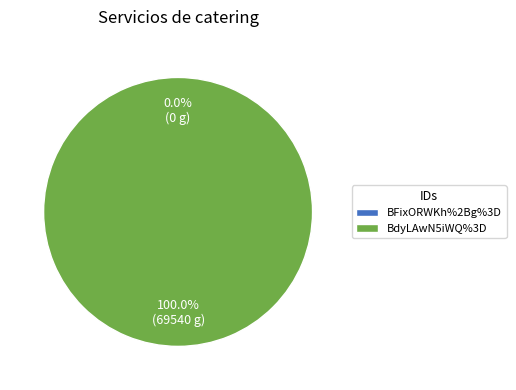

What percentage is the BdyLAwN5iWQ%3D slice, to the nearest percent?

100%